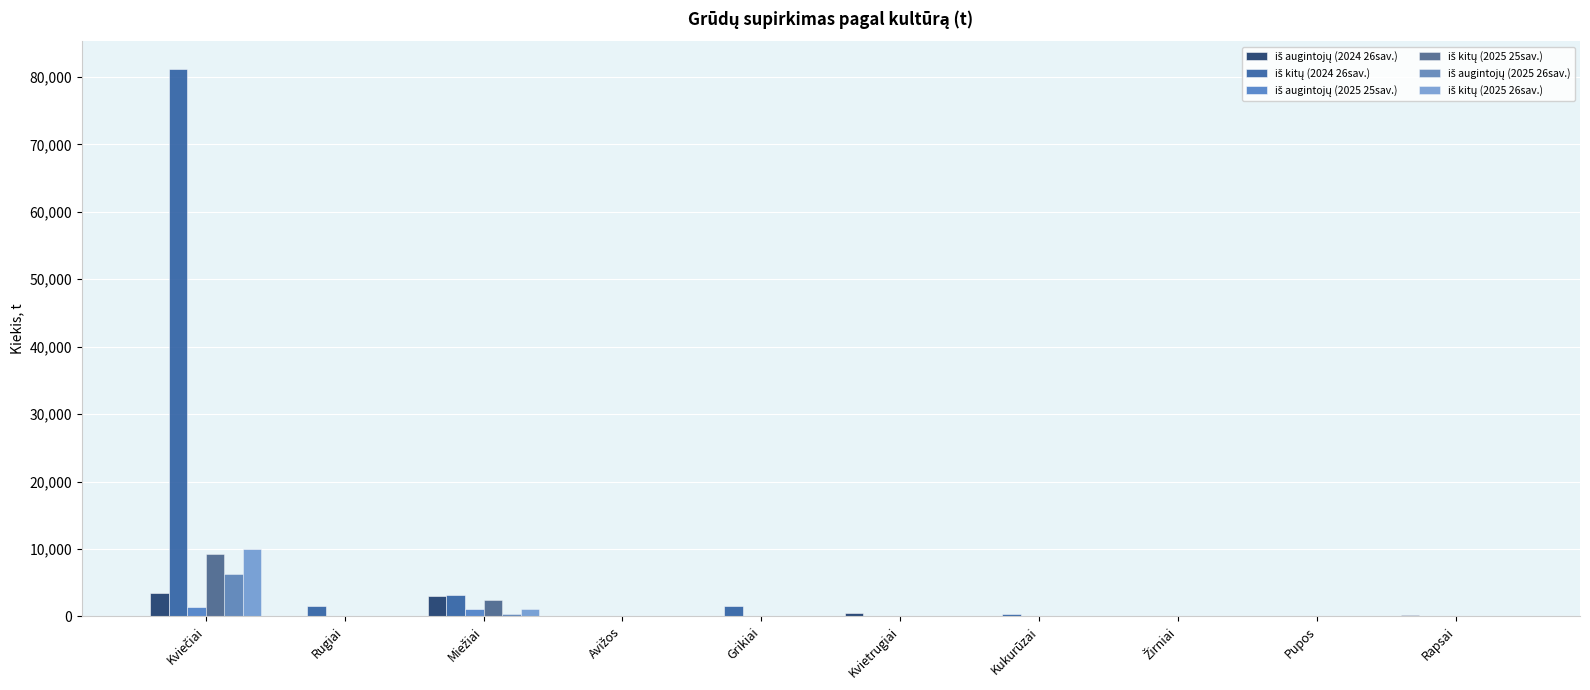

Reading left to right, extract all data points from this chart.

iš augintojų (2024 26sav.): 3442.9	0.0	3088.5	0.0	54.4	440.3	0.0	3.1	52.6	159.9
iš kitų (2024 26sav.): 81202.8	1590.9	3145.4	0.0	1497.9	24.6	294.6	0.0	0.0	0.0
iš augintojų (2025 25sav.): 1354.5	0.0	1094.6	22.3	101.9	4.2	126.8	0.0	0.0	26.2
iš kitų (2025 25sav.): 9264.7	56.3	2407.8	0.0	20.0	51.5	0.0	78.5	0.0	0.0
iš augintojų (2025 26sav.): 6297.6	0.0	390.1	0.0	0.0	25.7	81.8	0.0	0.0	38.2
iš kitų (2025 26sav.): 9995.5	0.0	1069.3	2.0	12.0	0.0	130.5	130.3	0.0	0.0